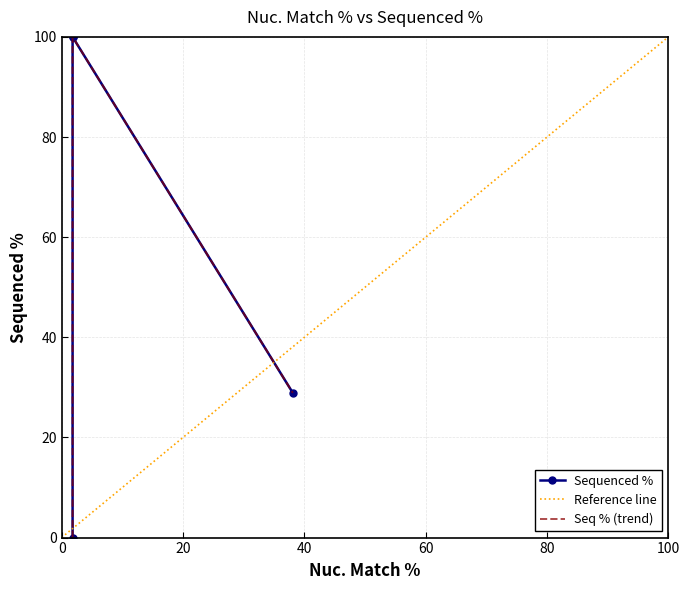

Rank the categories by value from lowest to highest.

1.8, 38.1, 1.8, 1.8